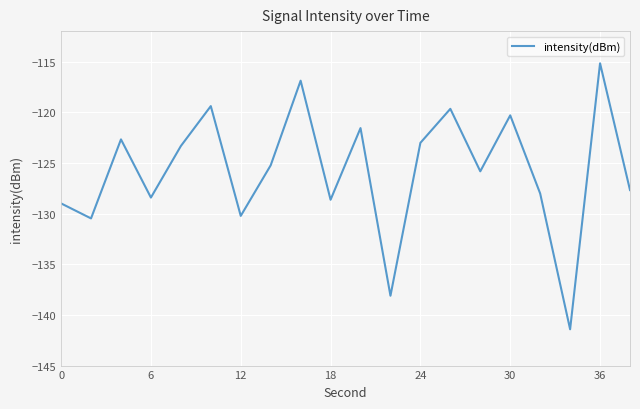

What is the sum of all values?

-2515.1